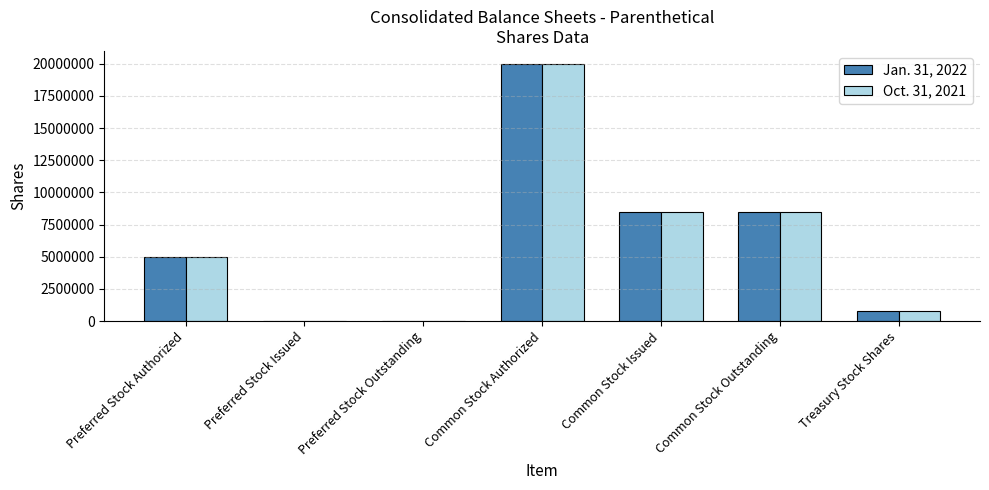

Is it true that Jan. 31, 2022 equals 0 at Preferred Stock Issued?

True